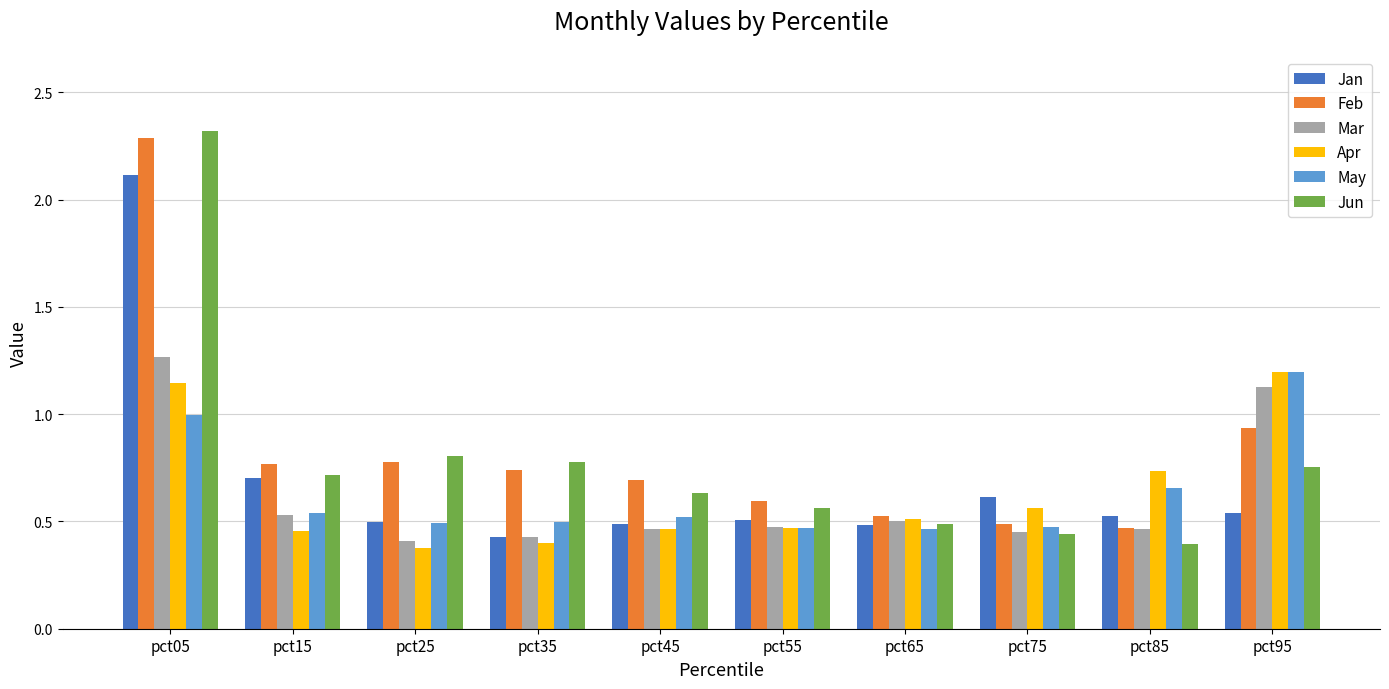

The value of Jun at pct05 is 0.6. True or false?

False